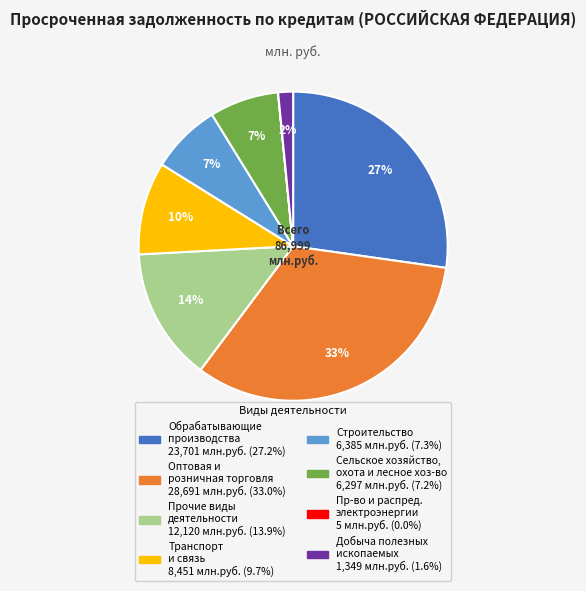

To the nearest percent, what is the difference between the largest and smallest slice percentages?

33%